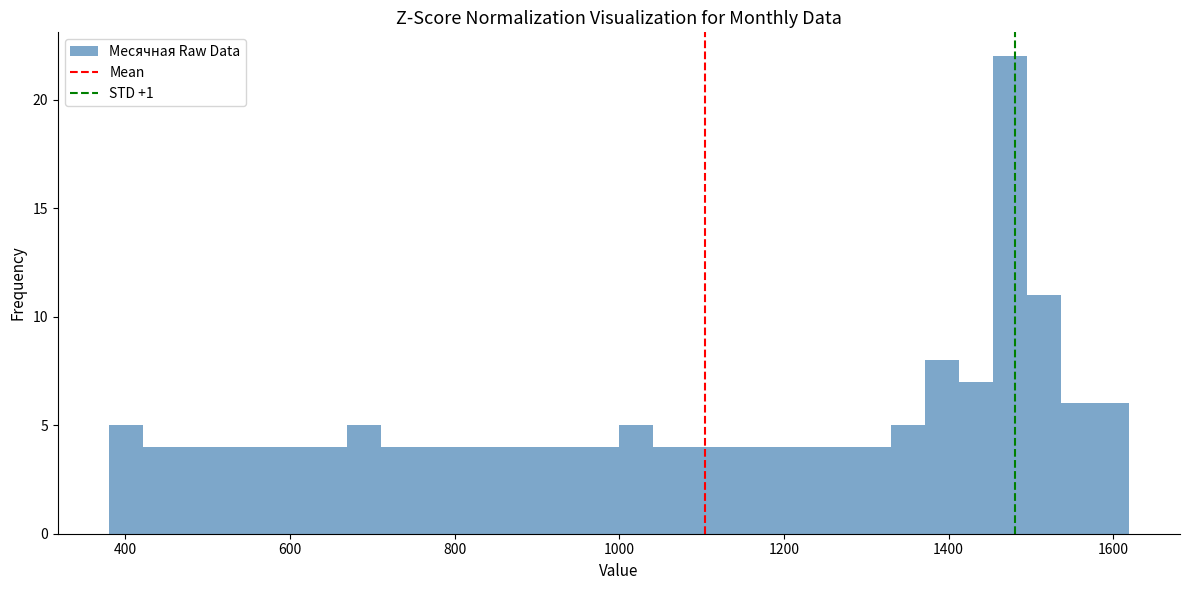

Around what value on the x-axis is the tallest bar? Give the approximate position of its centre, as read against the axis.

1480